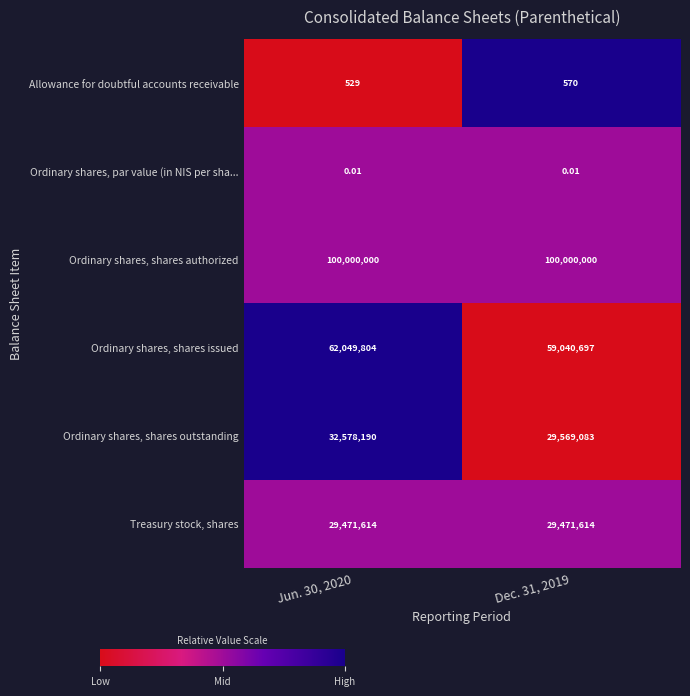

Rank the series by their maximum value, from lowest to highest.

Ordinary shares, par value (in NIS per sha..., Allowance for doubtful accounts receivable, Treasury stock, shares, Ordinary shares, shares outstanding, Ordinary shares, shares issued, Ordinary shares, shares authorized